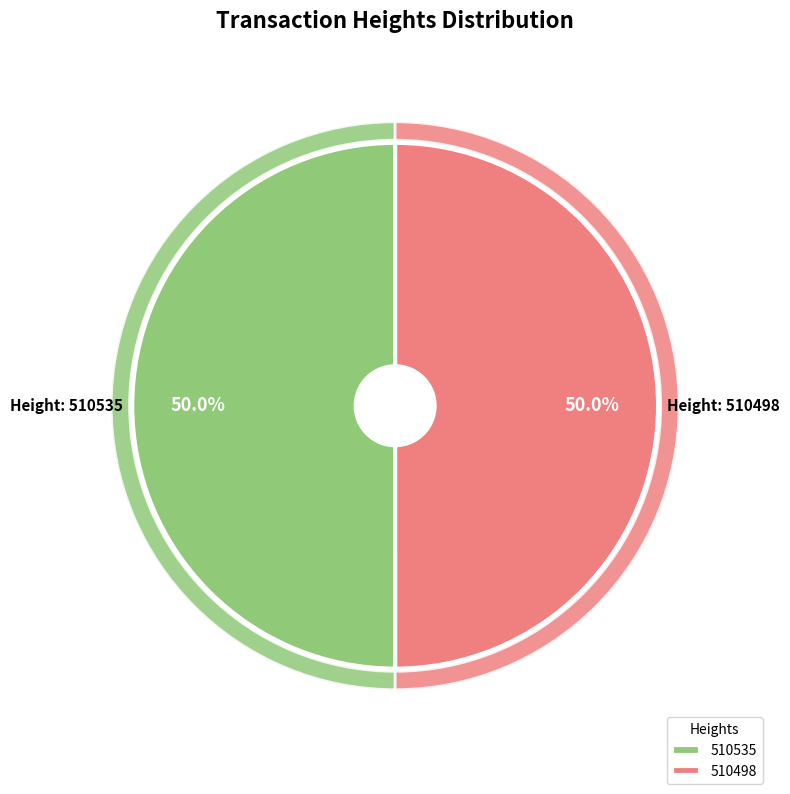

Which has a higher value, 510535 or 510498?

510535